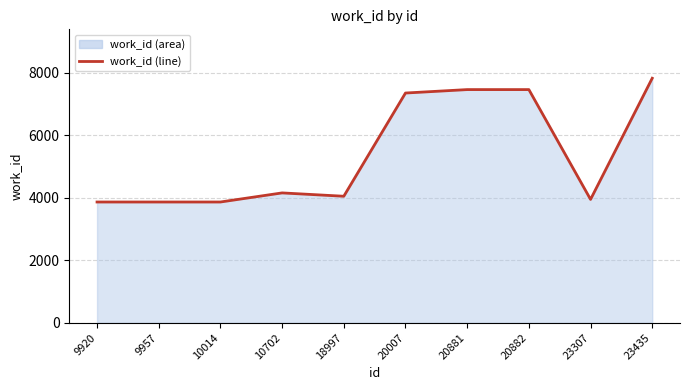

What is the difference between the second highest and second lowest values?

3597